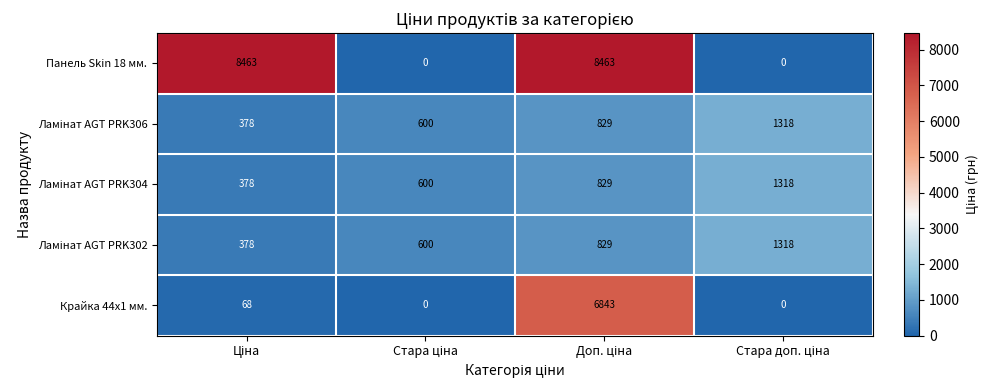

Which series has the largest total across all categories?

Панель Skin 18 мм.